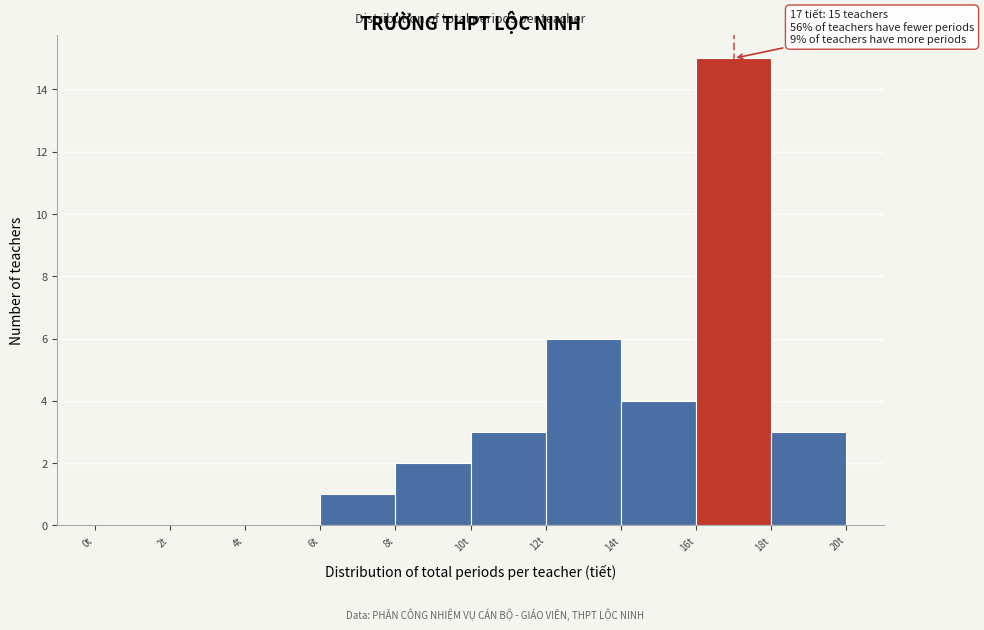

Which range on the x-axis has the tallest bar?

16 to 18